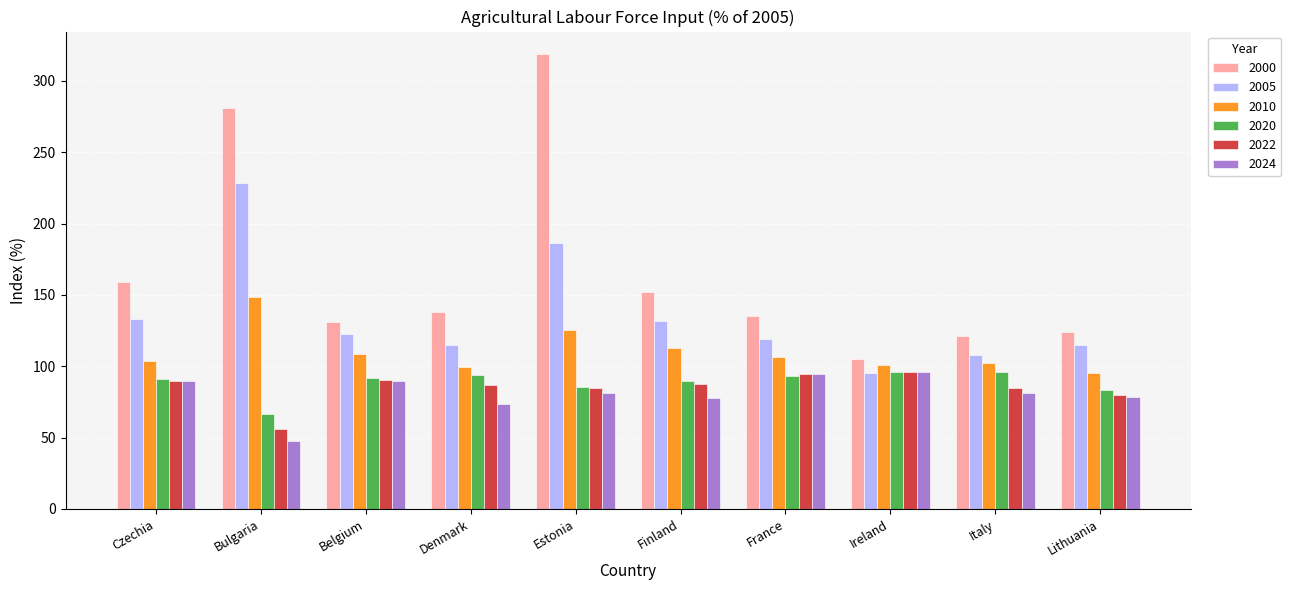

What is the smallest value displayed?

47.4